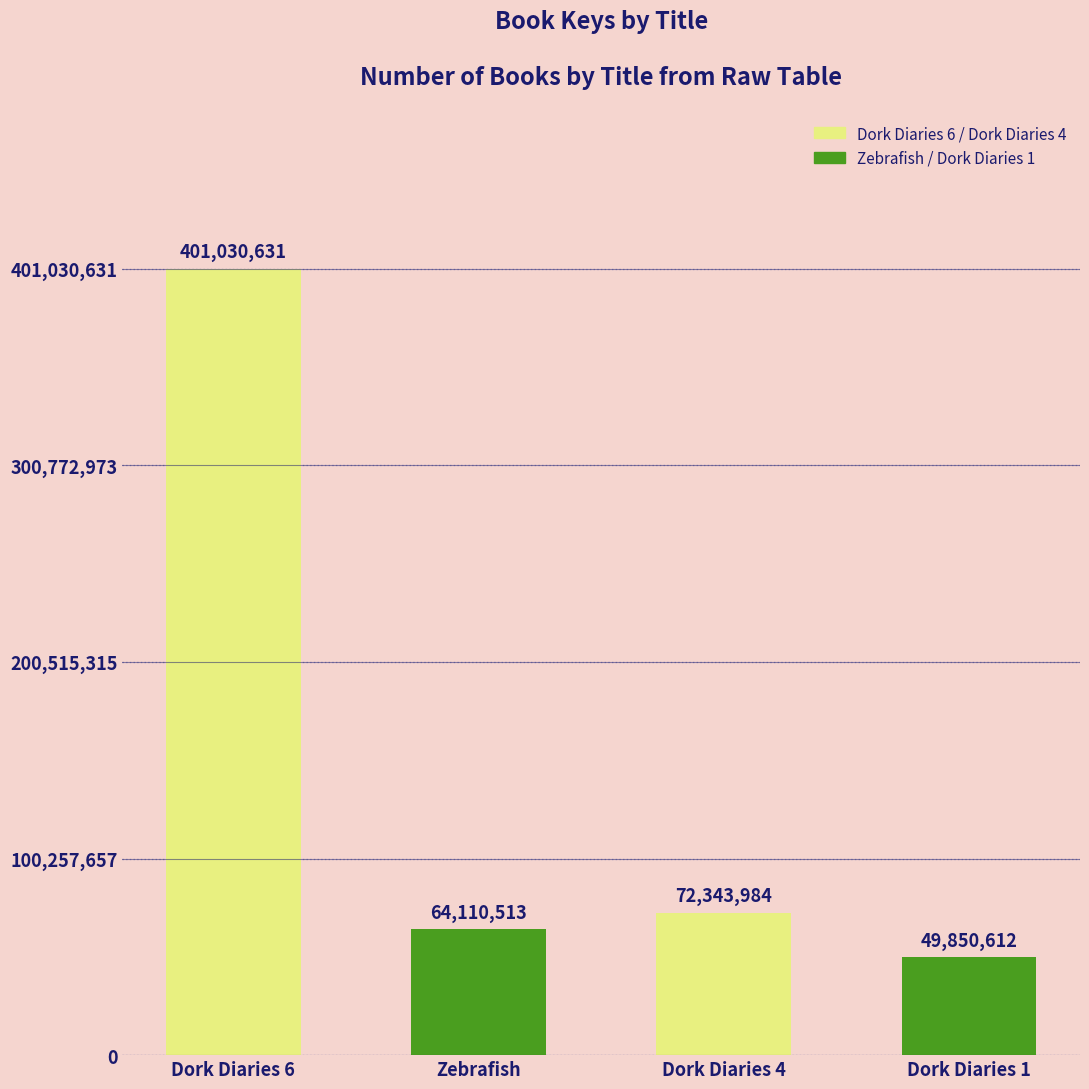

What position from the right is Dork Diaries 6?

4